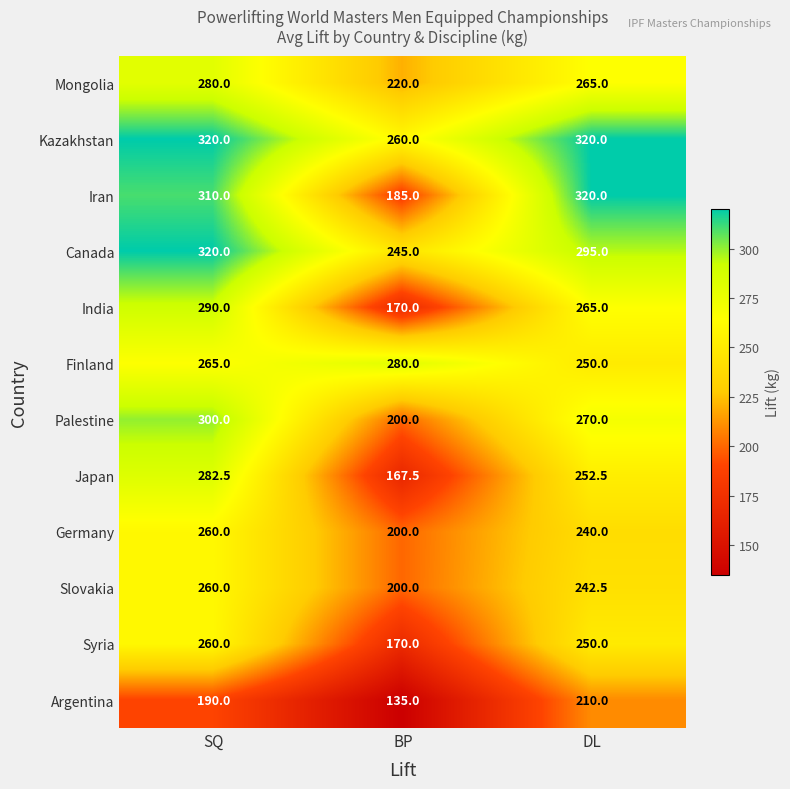

Count the Slovakia values in the range 200 to 260.

3